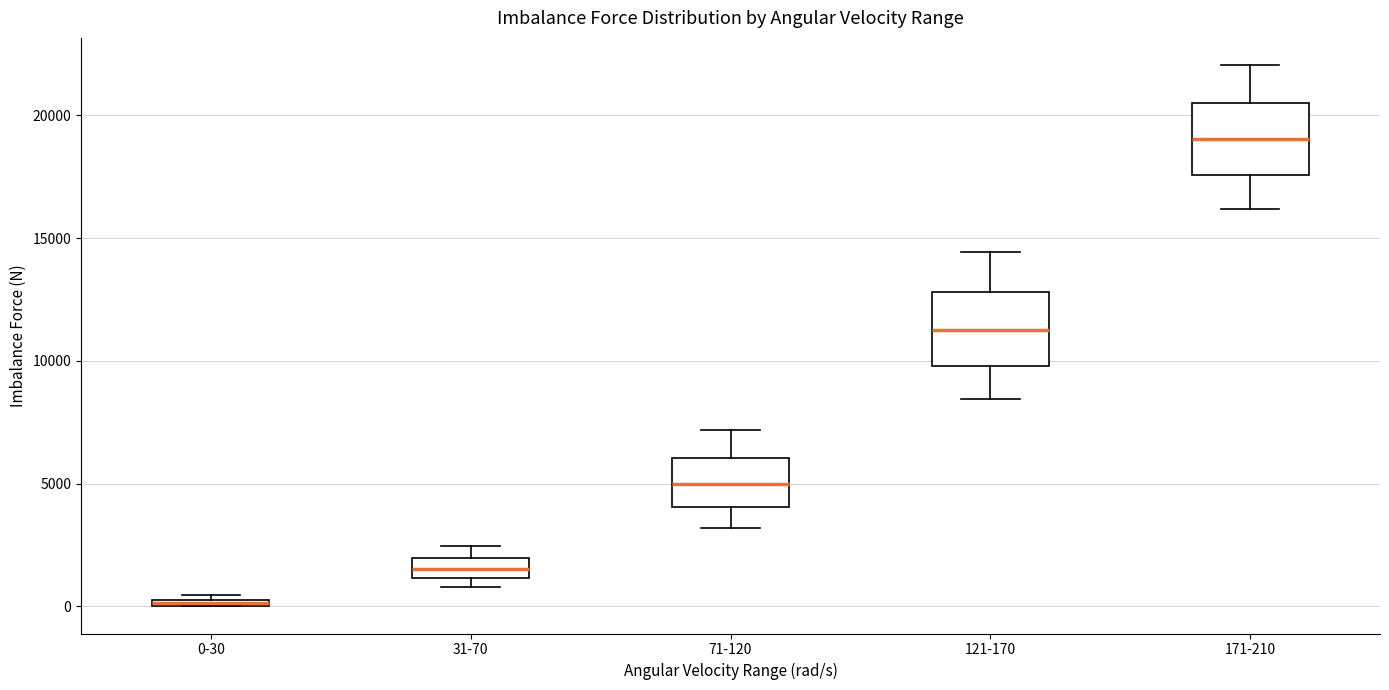

Where is the upper edge of the box for 31-70 on the y-axis? The values are not printed on the chart, so give them approximately, as read against the axis.

2000